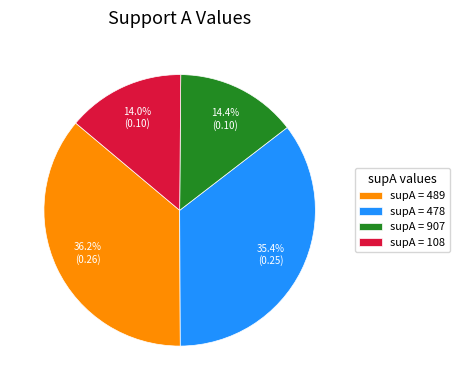

Between supA = 478 and supA = 907, which is larger?

supA = 478